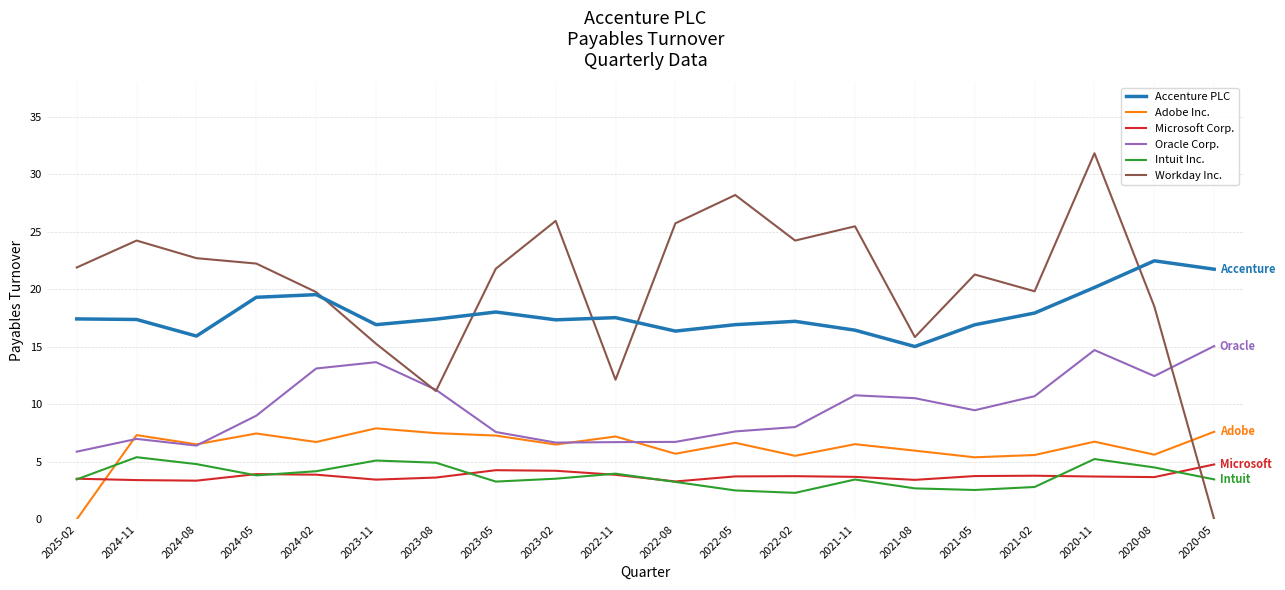

What position from the right is 2022-08?

10